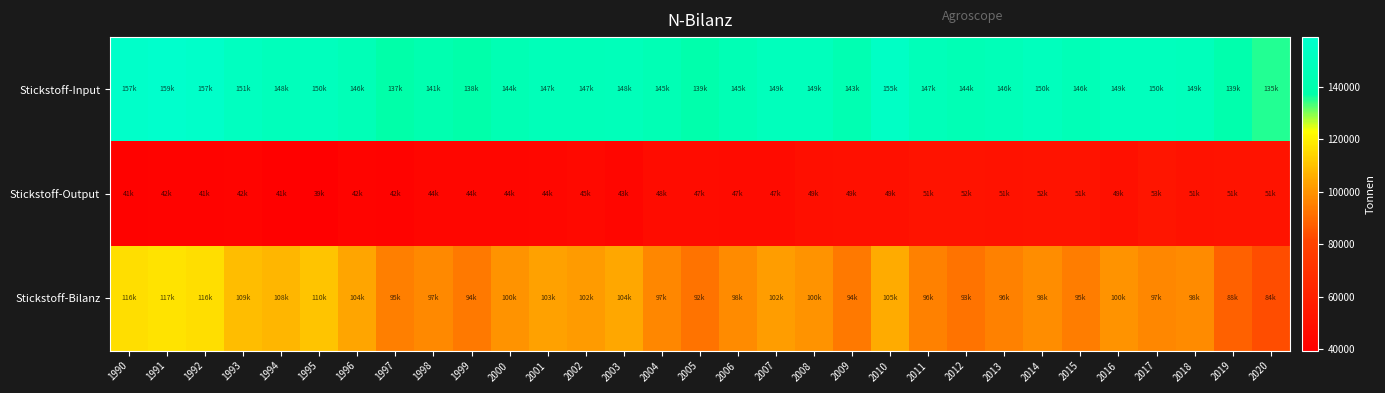

Reading left to right, transcribe all the data shown in this chart.

Stickstoff-Input: 1990=156997	1991=159020	1992=157427	1993=151423	1994=148308	1995=149808	1996=146243	1997=137145	1998=141344	1999=137734	2000=143868	2001=147156	2002=147042	2003=147802	2004=144702	2005=139354	2006=144918	2007=148751	2008=148765	2009=143119	2010=154693	2011=147146	2012=144198	2013=146446	2014=150070	2015=145845	2016=149246	2017=149686	2018=148533	2019=139471	2020=135180
Stickstoff-Output: 1990=40948	1991=41938	1992=41416	1993=42293	1994=40699	1995=39327	1996=42326	1997=42130	1998=43885	1999=44001	2000=43805	2001=44113	2002=45157	2003=43468	2004=47687	2005=47028	2006=46795	2007=46768	2008=48709	2009=49424	2010=49271	2011=51321	2012=51627	2013=50587	2014=51637	2015=51282	2016=49462	2017=52657	2018=50719	2019=51291	2020=51478
Stickstoff-Bilanz: 1990=116049	1991=117083	1992=116011	1993=109130	1994=107608	1995=110480	1996=103918	1997=95015	1998=97459	1999=93732	2000=100063	2001=103043	2002=101885	2003=104334	2004=97015	2005=92326	2006=98123	2007=101982	2008=100056	2009=93695	2010=105422	2011=95825	2012=92571	2013=95859	2014=98433	2015=94562	2016=99784	2017=97028	2018=97814	2019=88181	2020=83702